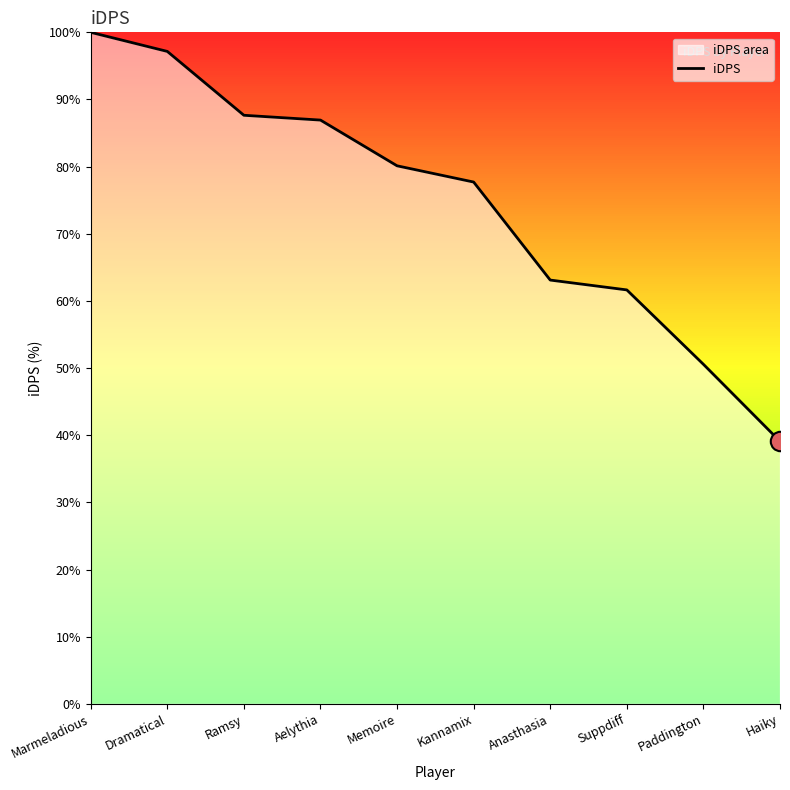

Rank the categories by value from highest to lowest.

Marmeladious, Dramatical, Ramsy, Aelythia, Memoire, Kannamix, Anasthasia, Suppdiff, Paddington, Haiky